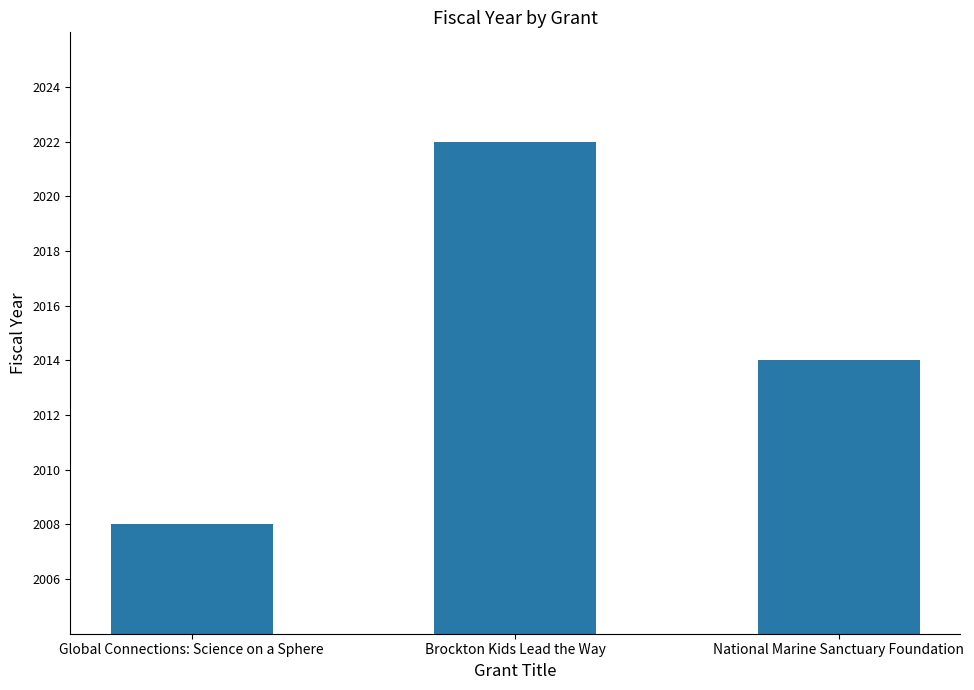

What is the minimum value shown in the chart?

2008